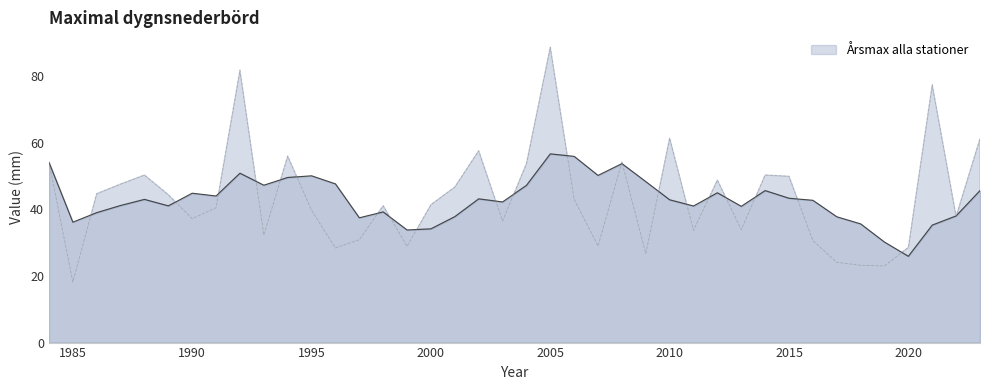

Reading right to left, list all the values displayed in this chart.

2023=61.2	2022=37.9	2021=77.4	2020=28.6	2019=23.0	2018=23.2	2017=24.1	2016=30.6	2015=49.9	2014=50.3	2013=33.9	2012=48.8	2011=33.7	2010=61.4	2009=26.7	2008=54.2	2007=29.0	2006=43.0	2005=88.7	2004=53.7	2003=36.5	2002=57.6	2001=46.7	2000=41.4	1999=28.9	1998=41.1	1997=30.9	1996=28.4	1995=39.7	1994=56.0	1993=32.3	1992=81.8	1991=40.5	1990=37.2	1989=44.4	1988=50.3	1987=47.6	1986=44.7	1985=18.2	1984=54.1